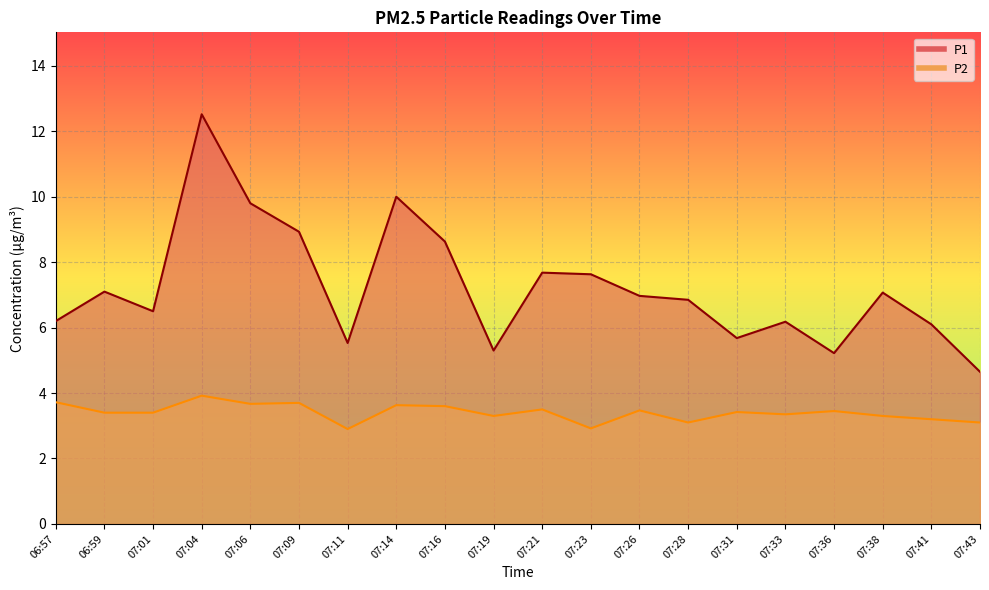

True or false: P2 and P1 cross at least once.

False